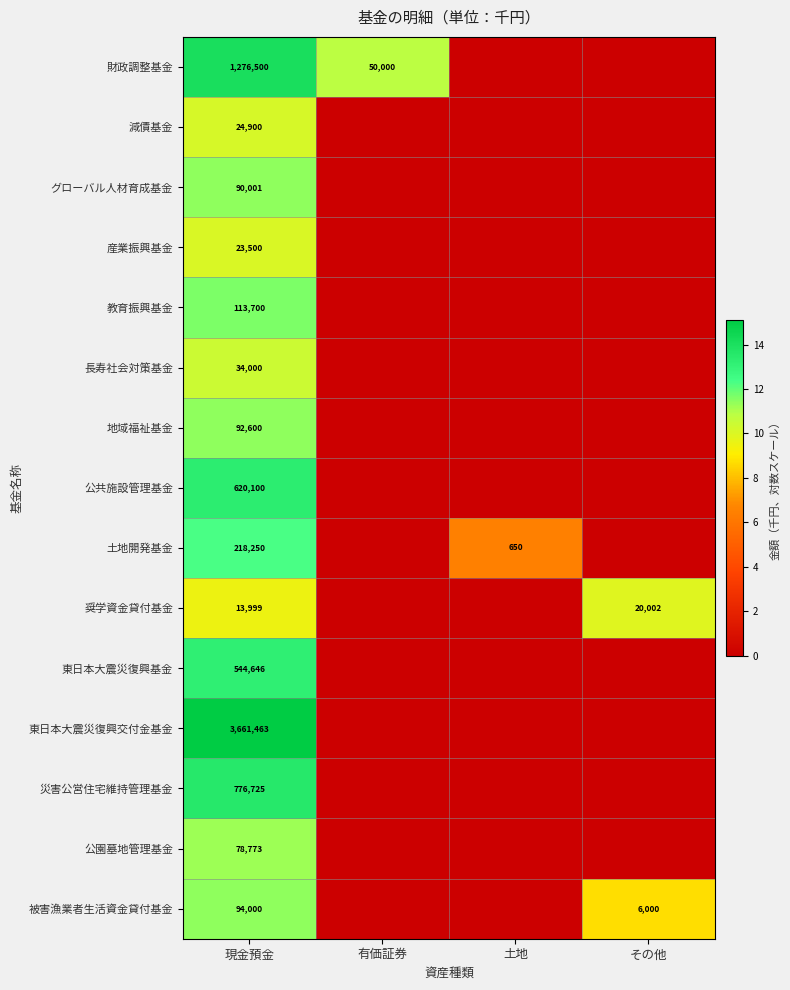

At 現金預金, list the series in order from smallest to largest.

奨学資金貸付基金, 産業振興基金, 減債基金, 長寿社会対策基金, 公園墓地管理基金, グローバル人材育成基金, 地域福祉基金, 被害漁業者生活資金貸付基金, 教育振興基金, 土地開発基金, 東日本大震災復興基金, 公共施設管理基金, 災害公営住宅維持管理基金, 財政調整基金, 東日本大震災復興交付金基金